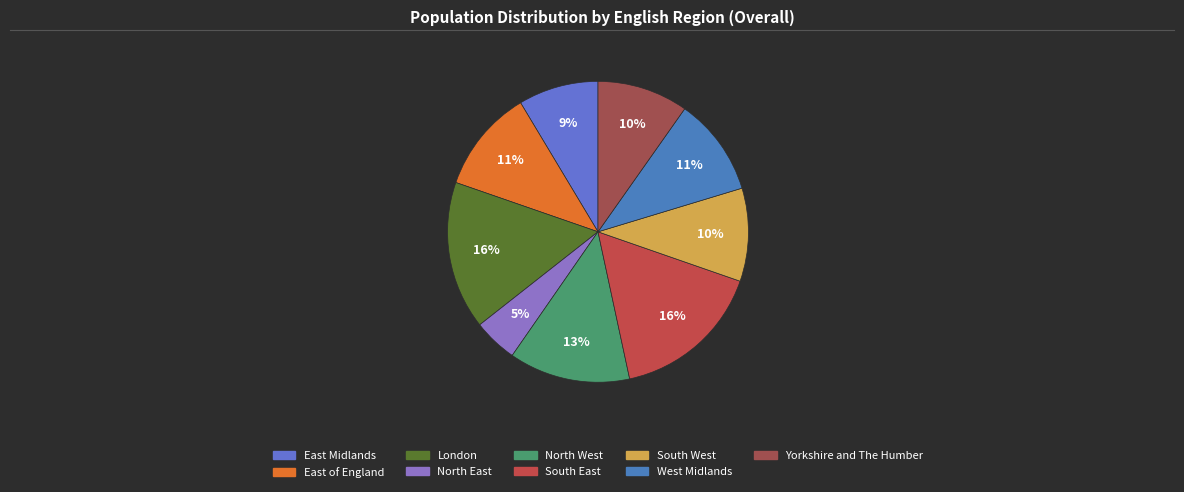

Is there a majority slice in this chart?

No